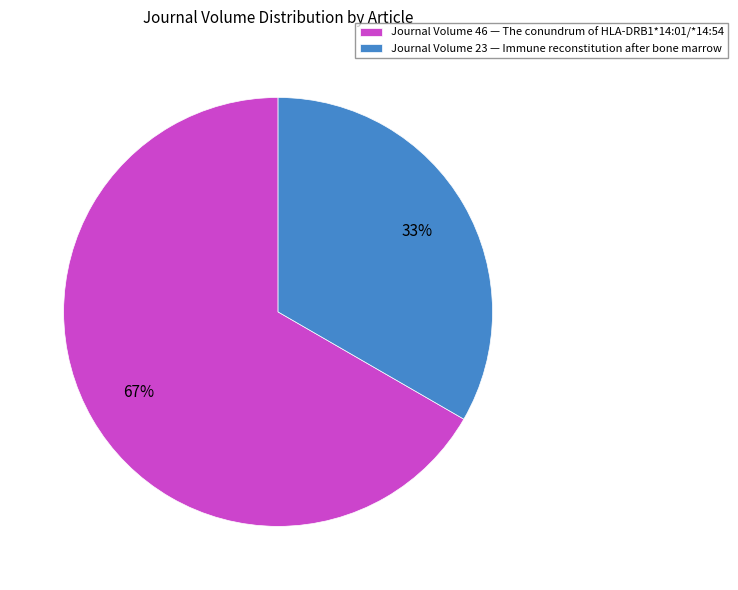

Is there a majority slice in this chart?

Yes